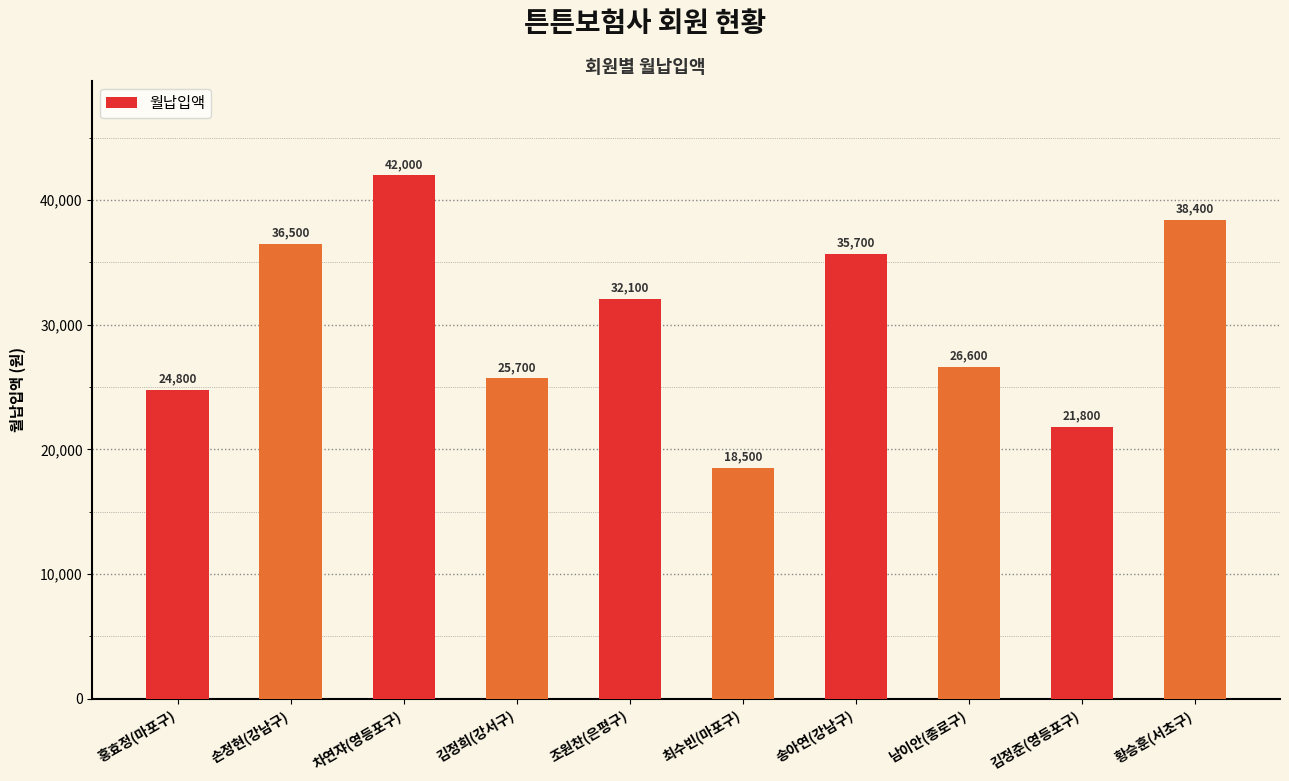

What is the change in value from 조원찬(은평구) to 김정준(영등포구)?

-10300